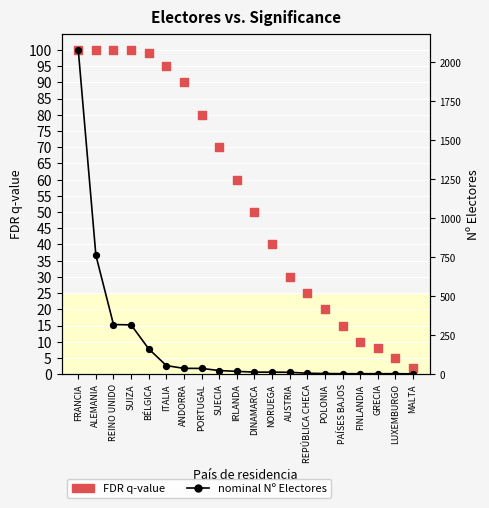

Which series reaches the maximum Y coordinate?

nominal Nº Electores